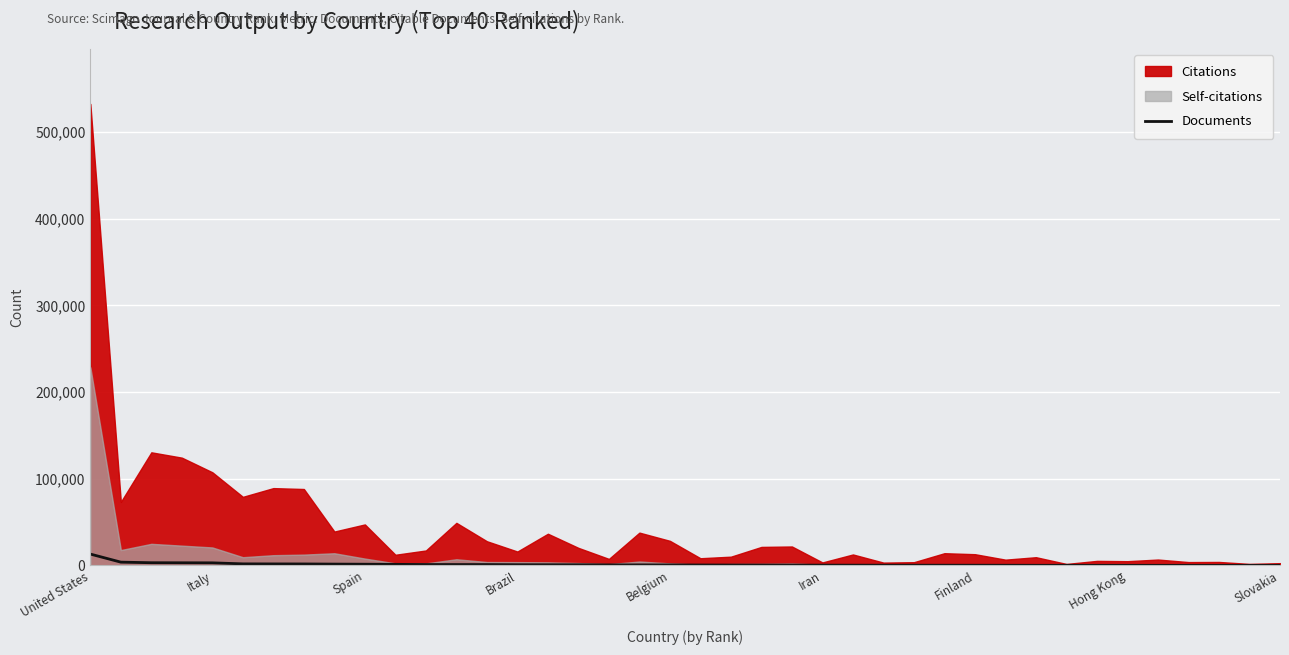

What is the minimum value shown in the chart?

113